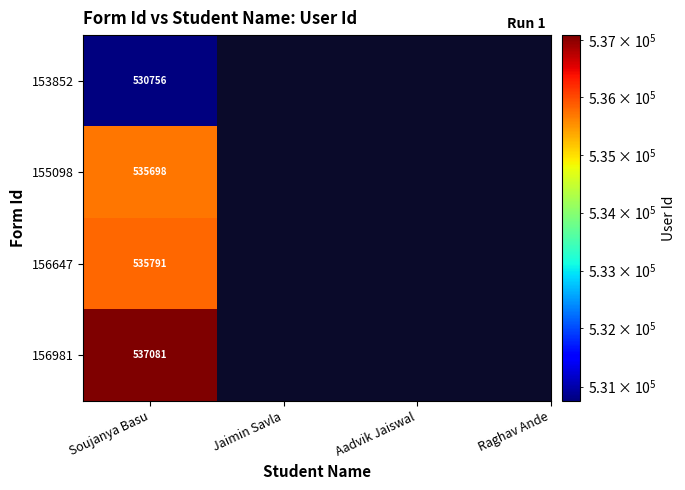

What is the average value of the 153852 series?

132689